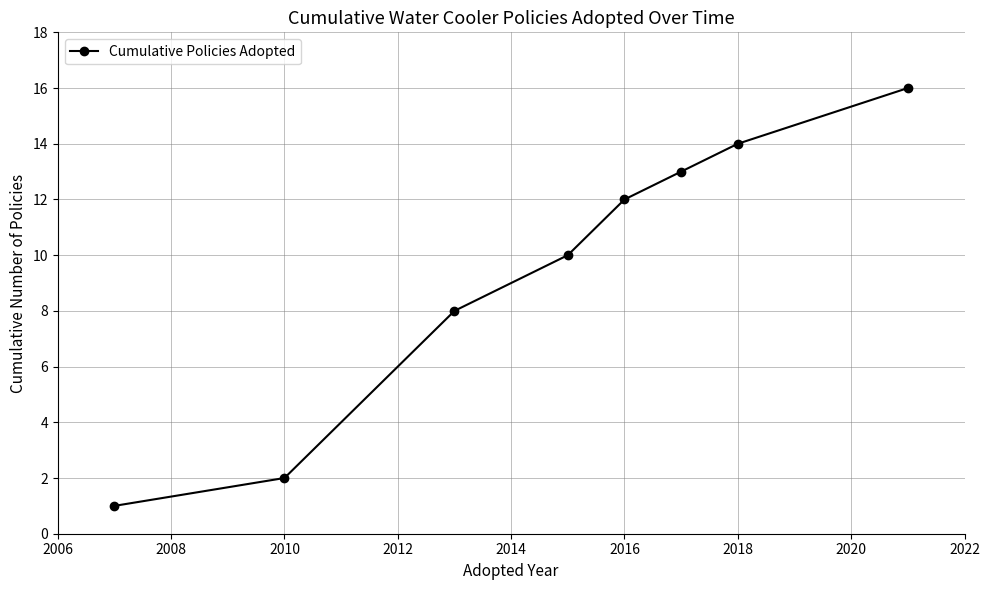

What is the average value?

10